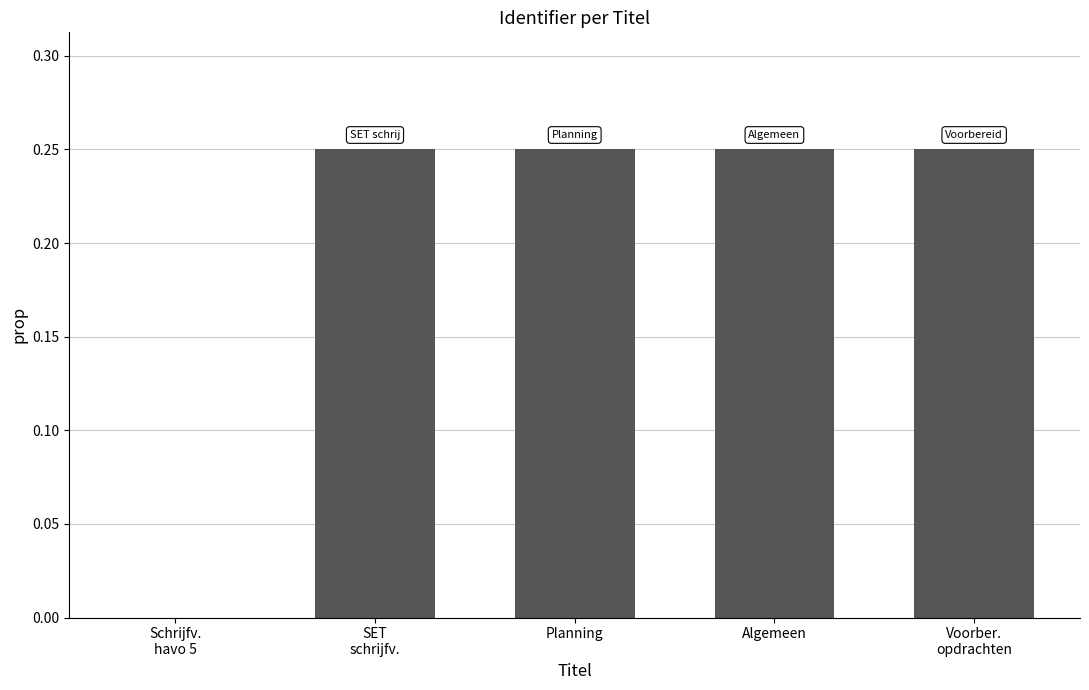

What is the sum of all values?

1.0